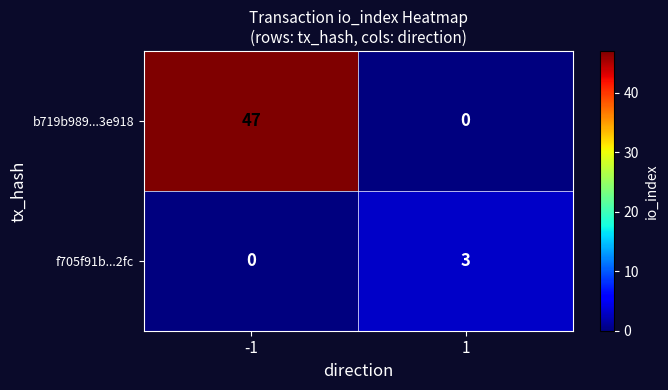

What value does the f705f91b...2fc series have at 1?

3